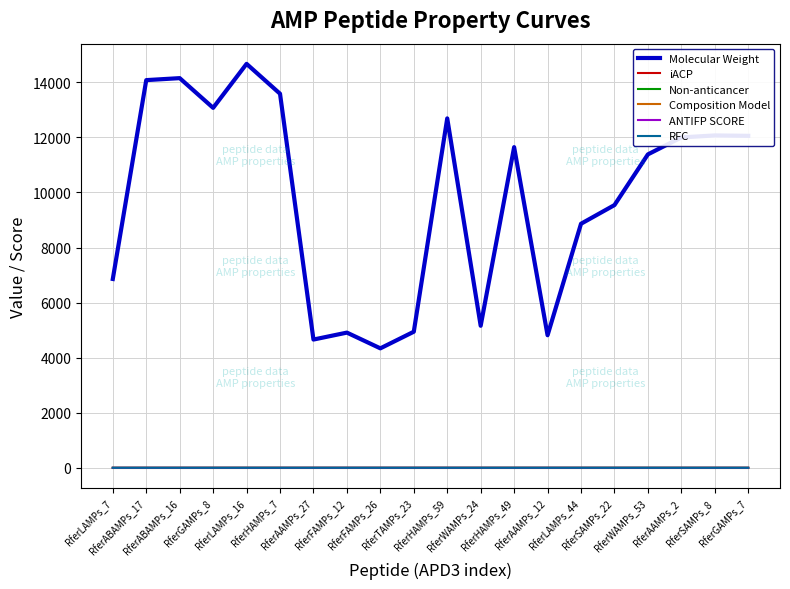

True or false: ANTIFP SCORE and Molecular Weight cross at least once.

False